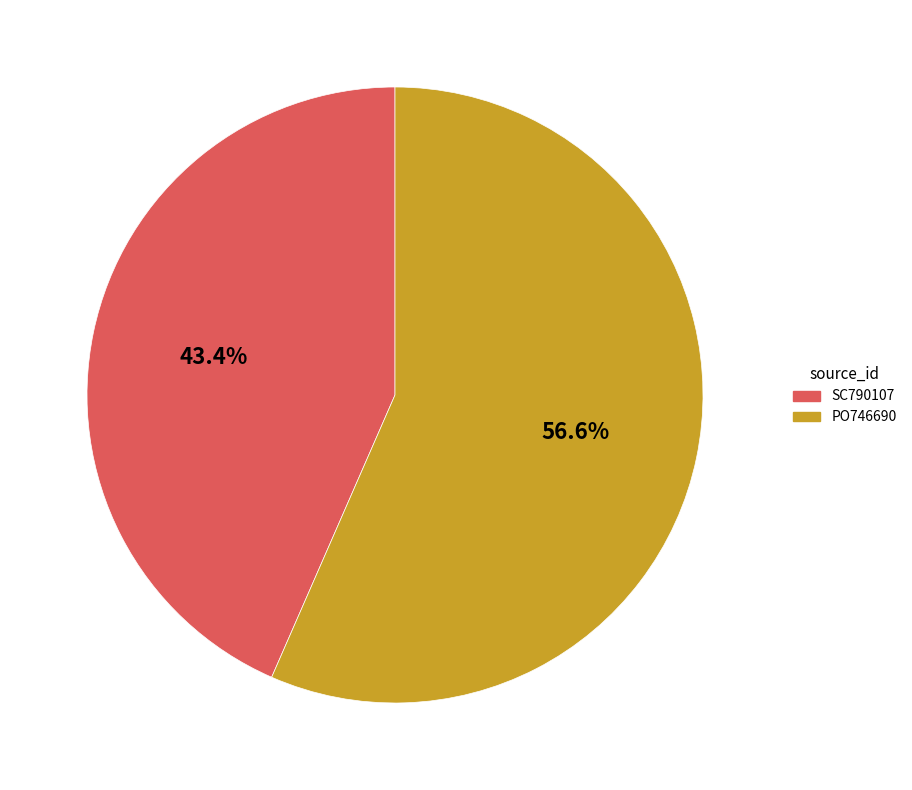

How many segments does this pie chart have?

2